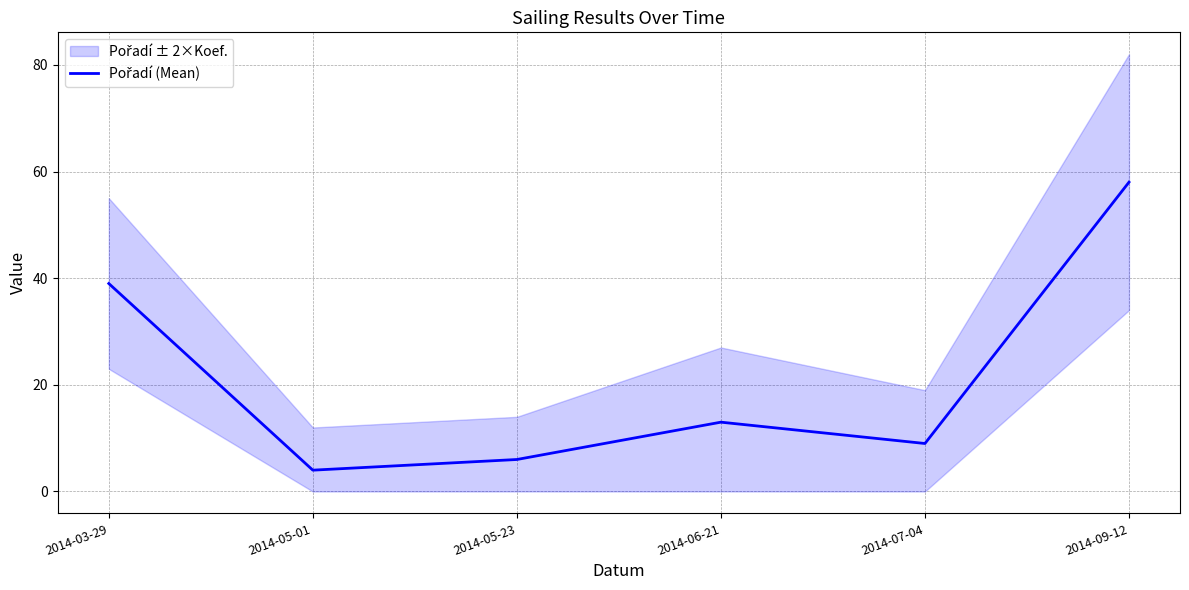

At which category does the data reach its first local valley?

2014-05-01